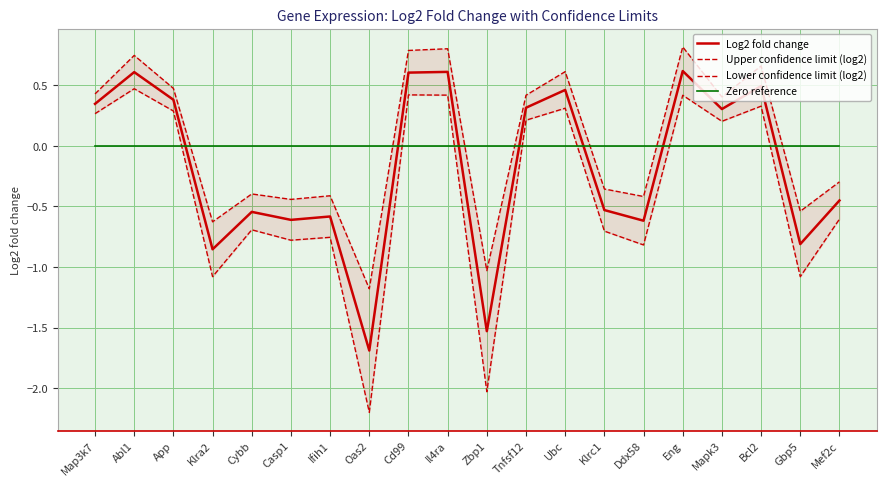

What is the highest value of the Log2 fold change series?

0.6